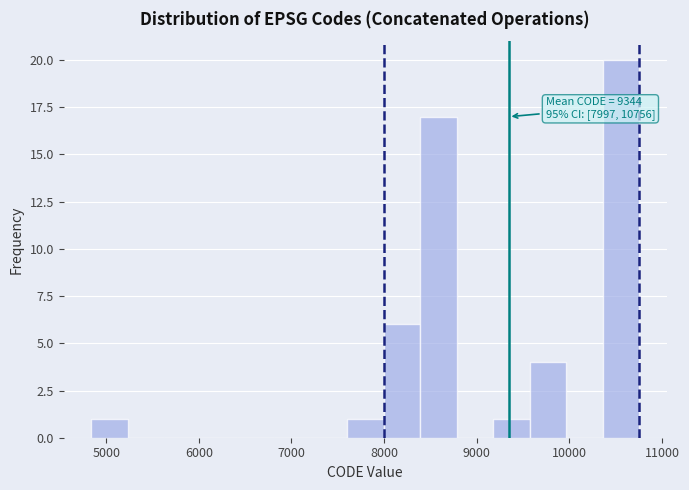

Around what value on the x-axis is the tallest bar? Give the approximate position of its centre, as read against the axis.

10600